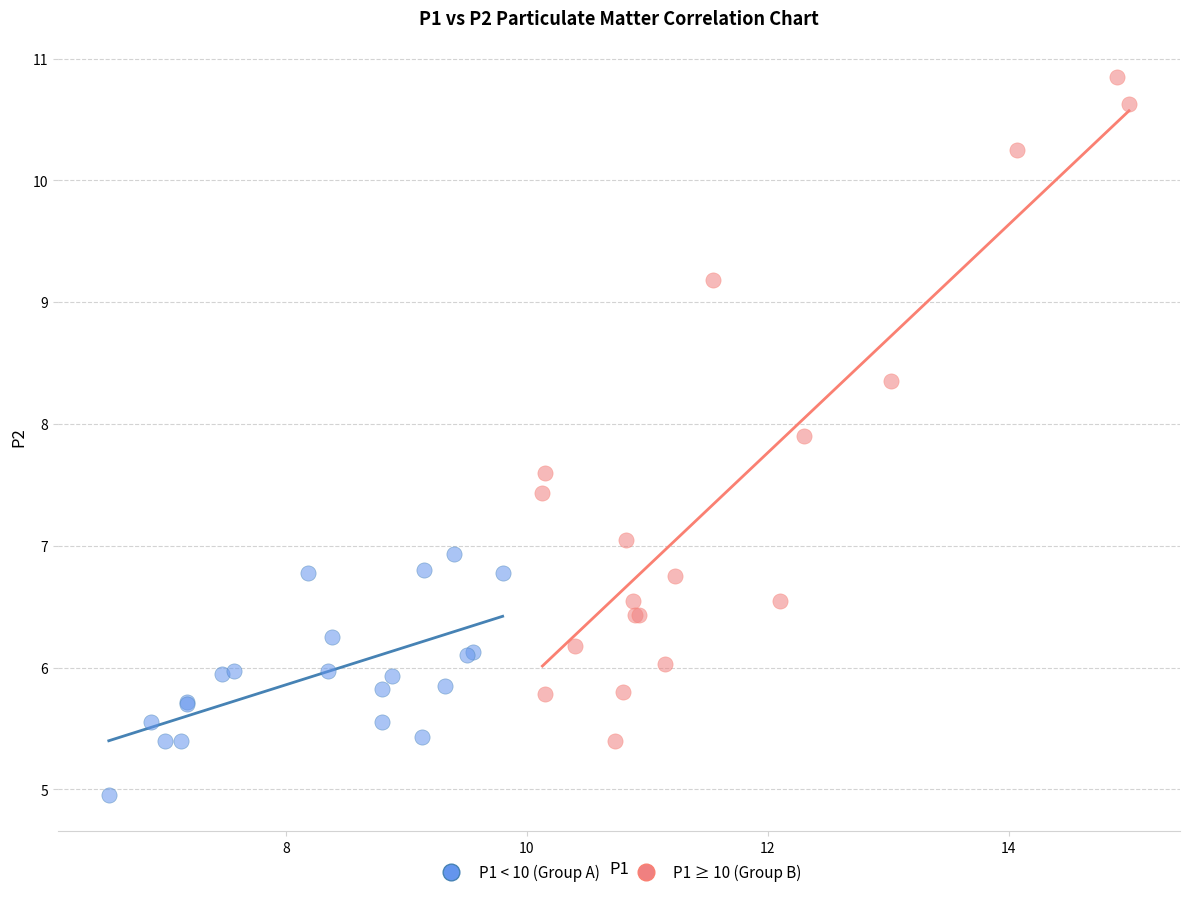

Which series contains the lowest Y value?

P1 < 10 (Group A)